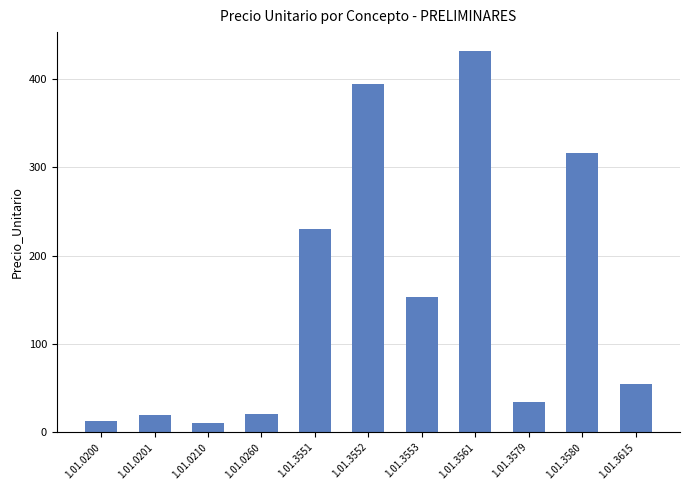

What is the change in value from 1.01.3552 to 1.01.3561?

+37.0